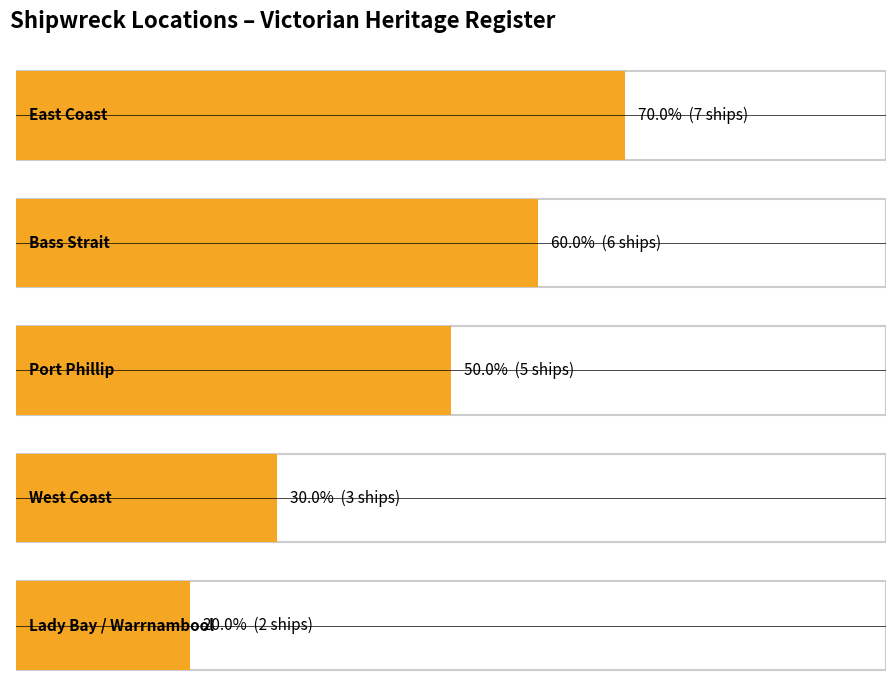

What is the sum of the values at East Coast and Bass Strait?

13